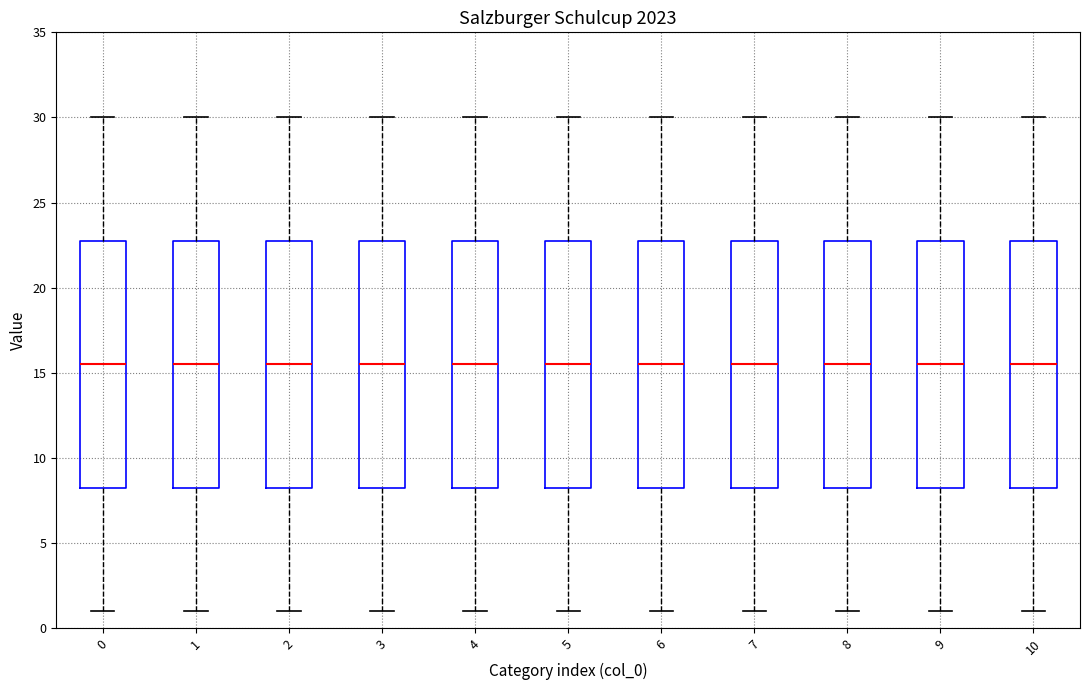

Reading left to right, read every box against the y-axis: the position of its median line, the range the box covers, and the ends of its whiskers. The values are not printed on the chart, so give them approximately, as read against the axis.

0: median 15.5, box 8.5 to 23.0, whiskers 1.0 to 30.0
1: median 15.5, box 8.5 to 23.0, whiskers 1.0 to 30.0
2: median 15.5, box 8.5 to 23.0, whiskers 1.0 to 30.0
3: median 15.5, box 8.5 to 23.0, whiskers 1.0 to 30.0
4: median 15.5, box 8.5 to 23.0, whiskers 1.0 to 30.0
5: median 15.5, box 8.5 to 23.0, whiskers 1.0 to 30.0
6: median 15.5, box 8.5 to 23.0, whiskers 1.0 to 30.0
7: median 15.5, box 8.5 to 23.0, whiskers 1.0 to 30.0
8: median 15.5, box 8.5 to 23.0, whiskers 1.0 to 30.0
9: median 15.5, box 8.5 to 23.0, whiskers 1.0 to 30.0
10: median 15.5, box 8.5 to 23.0, whiskers 1.0 to 30.0